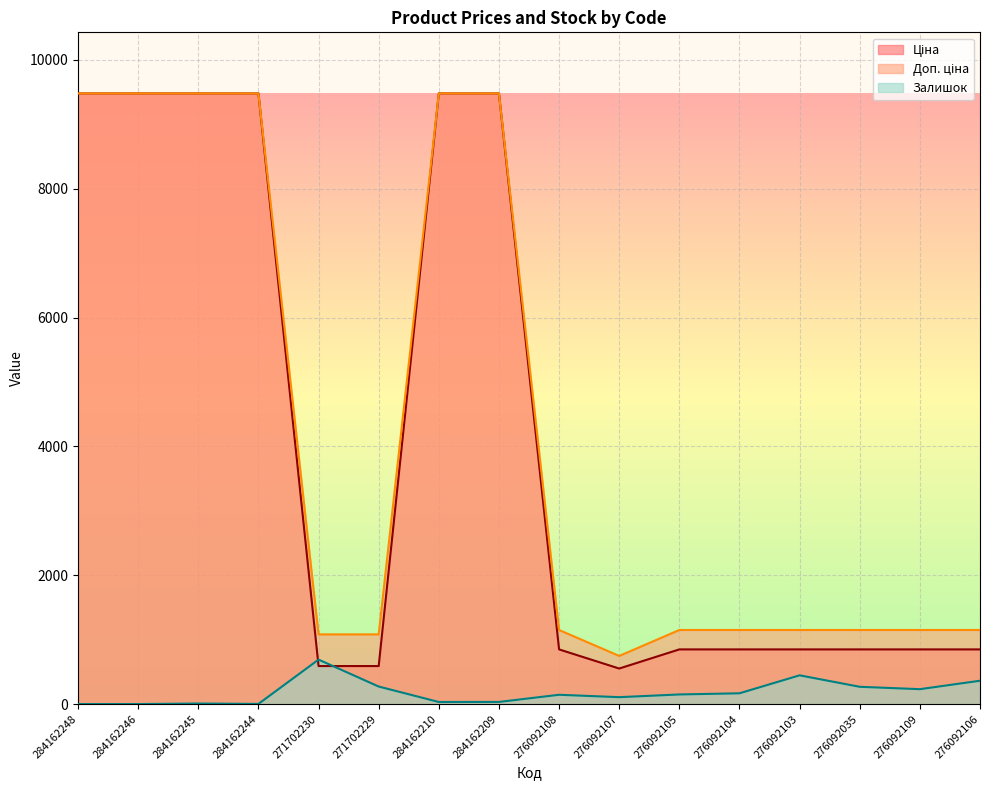

What is the difference between the second highest and second lowest values in the Доп. ціна series?

8398.4